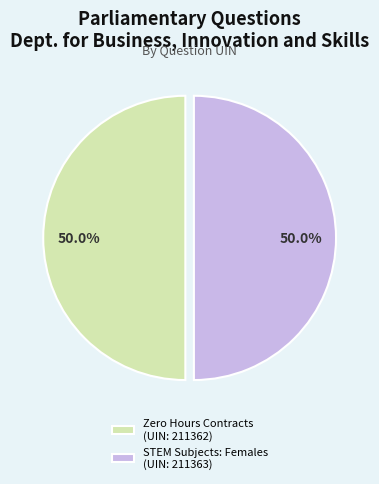

How much of the chart is everything except Zero Hours Contracts (UIN: 211362)?

50.0%